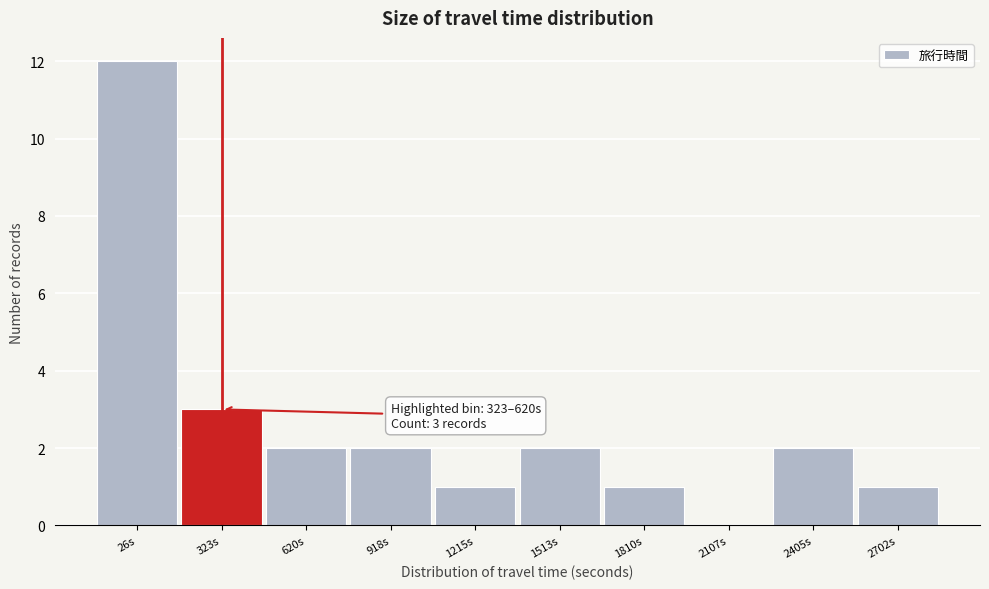

Reading left to right, extract all data points from this chart.

26s=12	323s=3	620s=2	918s=2	1215s=1	1513s=2	1810s=1	2107s=0	2405s=2	2702s=1